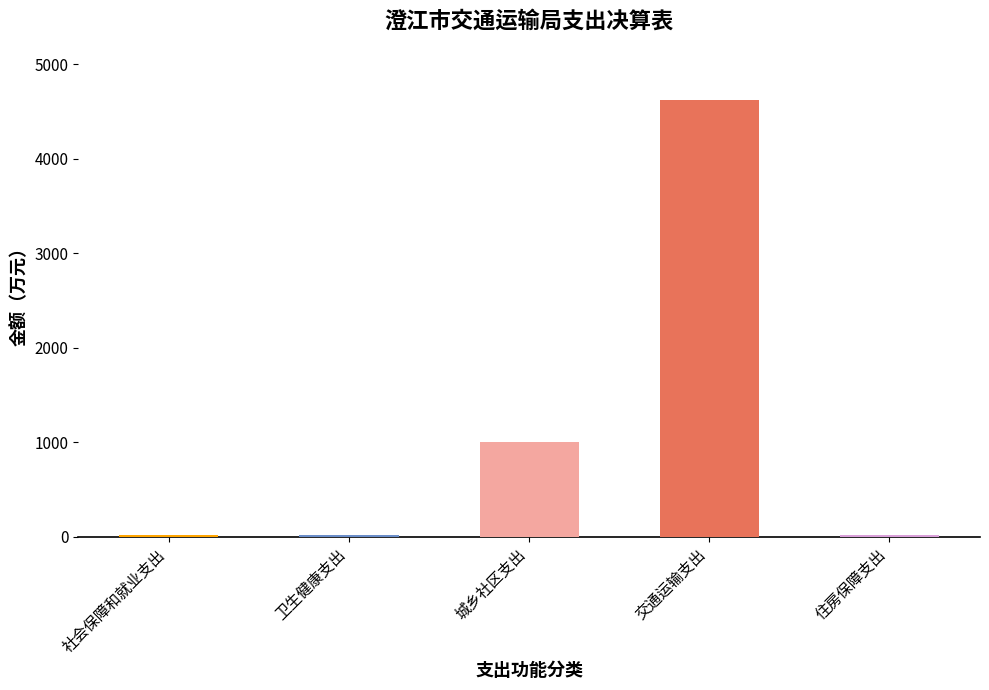

Where does the data first go above 21?

社会保障和就业支出